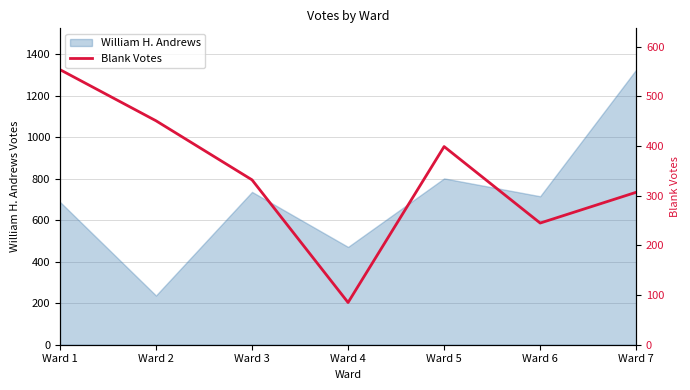

Does the chart have visible grid lines?

Yes